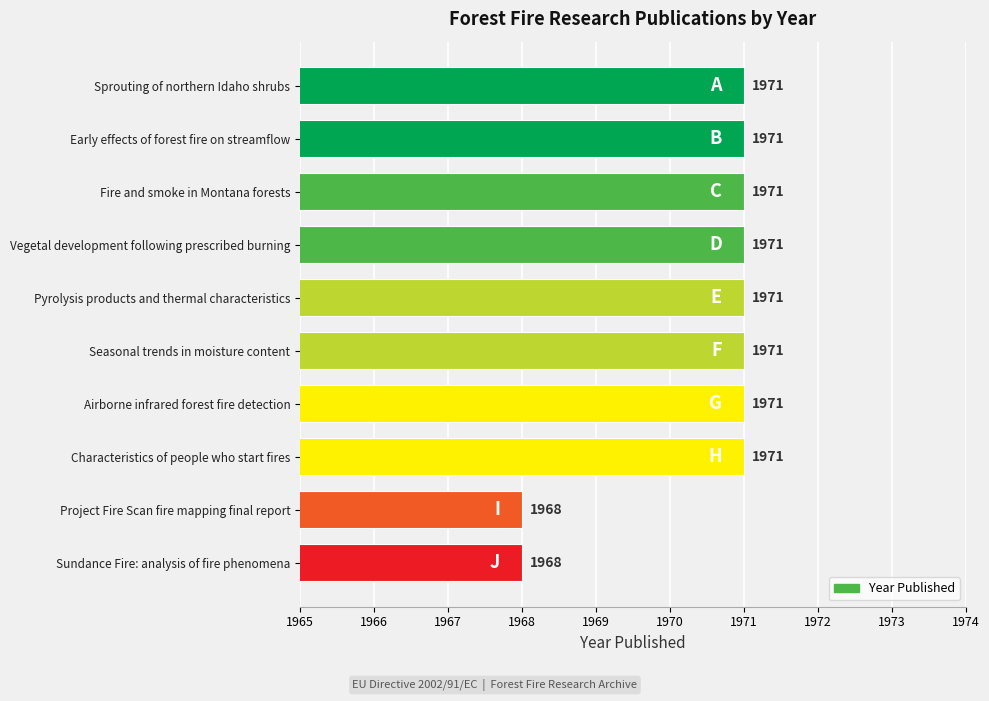

Reading bottom to top, extract all data points from this chart.

Sundance Fire: analysis of fire phenomena=1968	Project Fire Scan fire mapping final report=1968	Characteristics of people who start fires=1971	Airborne infrared forest fire detection=1971	Seasonal trends in moisture content=1971	Pyrolysis products and thermal characteristics=1971	Vegetal development following prescribed burning=1971	Fire and smoke in Montana forests=1971	Early effects of forest fire on streamflow=1971	Sprouting of northern Idaho shrubs=1971